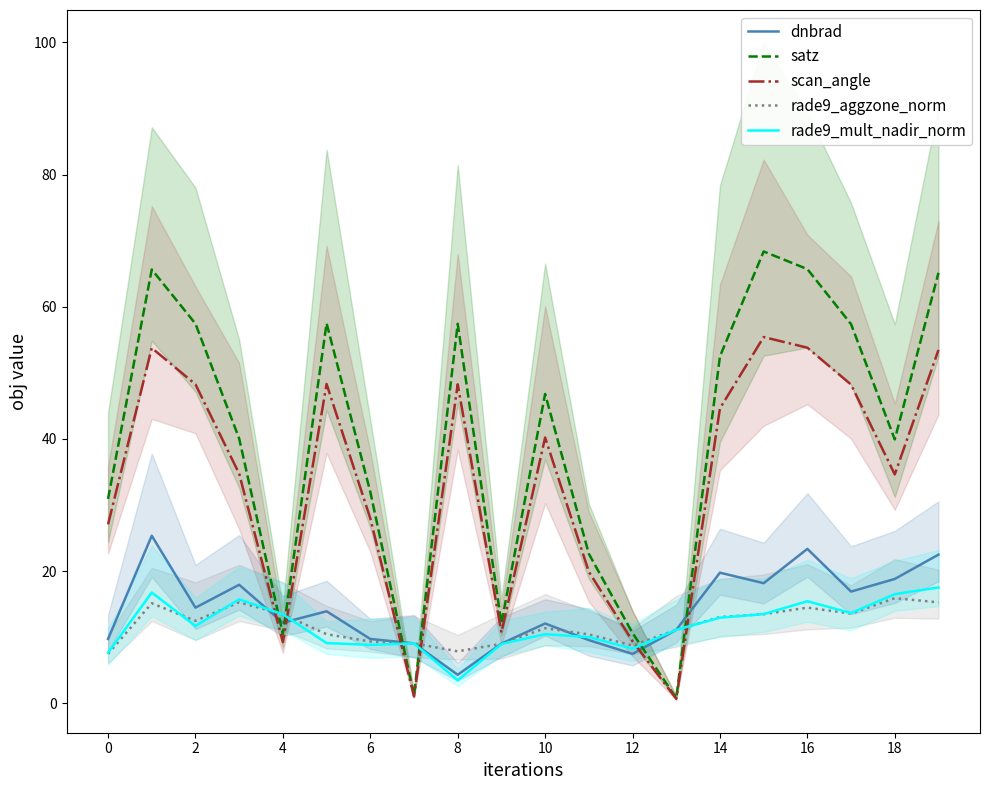

The value of scan_angle at 18 is 34.6. True or false?

True